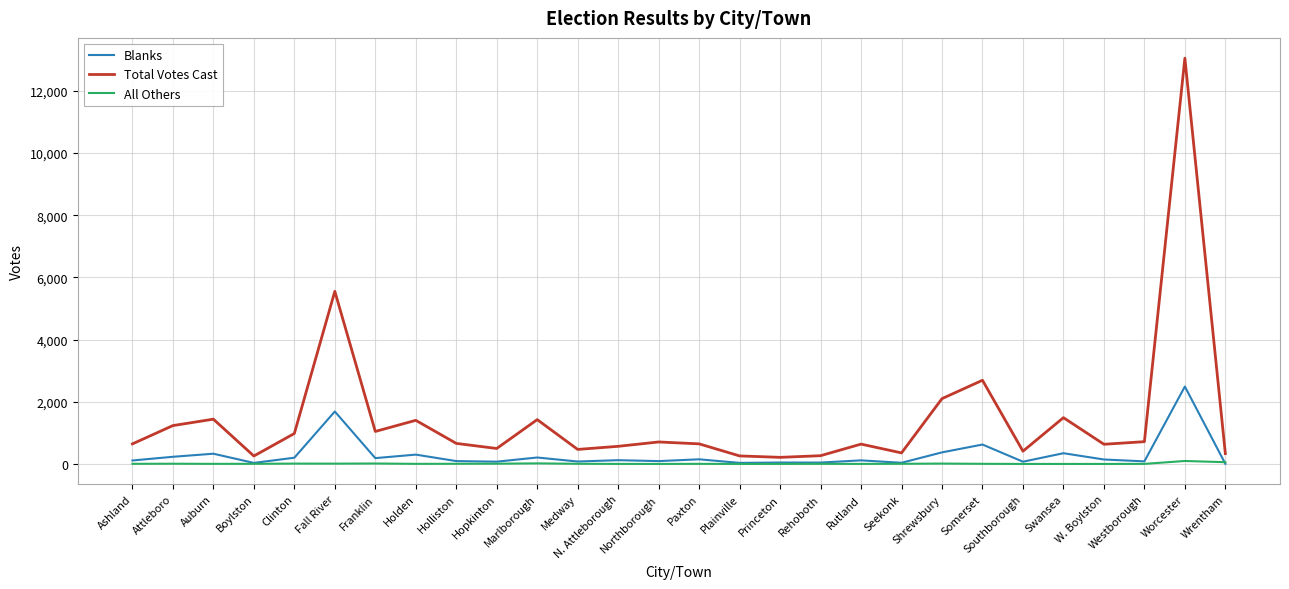

Which series has the largest range (max minus min)?

Total Votes Cast